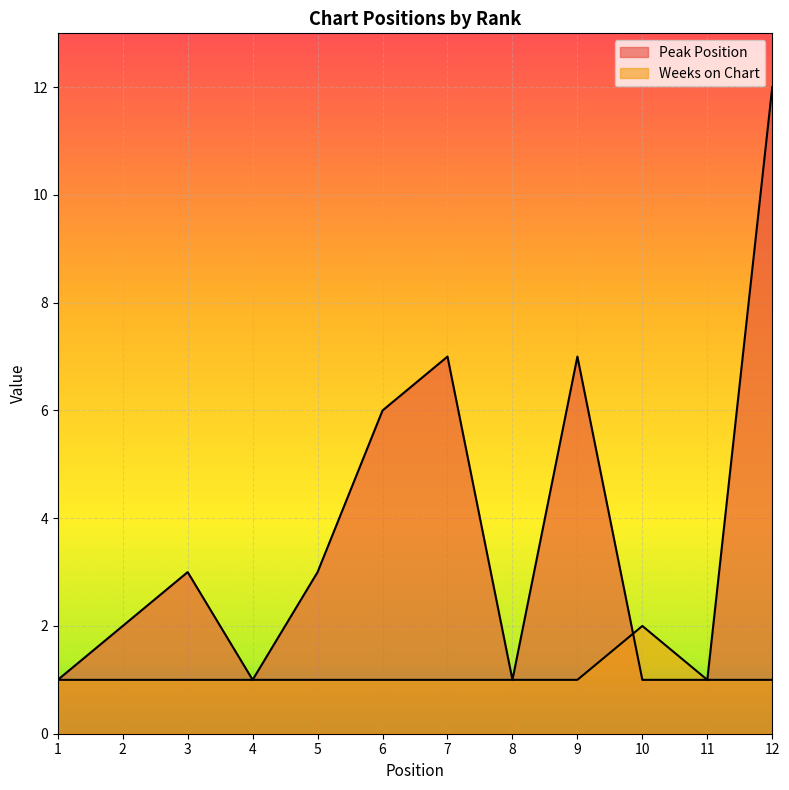

Where do Peak Position and Weeks on Chart first cross each other?

9 and 10